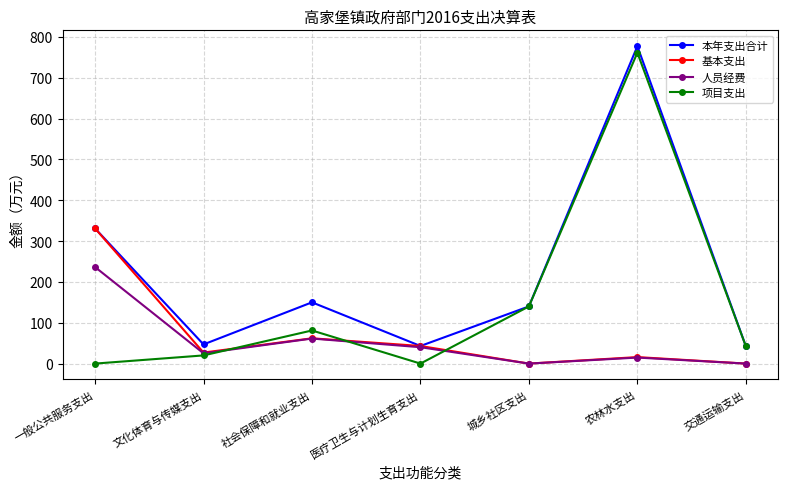

The value of 本年支出合计 at 医疗卫生与计划生育支出 is 43.1. True or false?

True